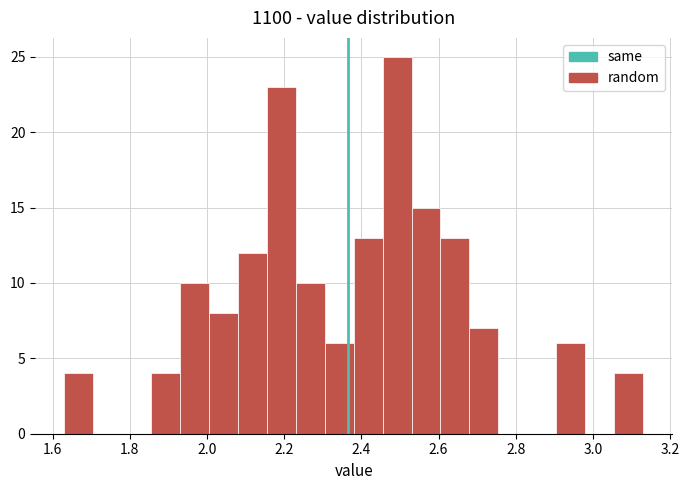

Read against the x-axis, roughly where is the centre of the tallest bar?

2.50